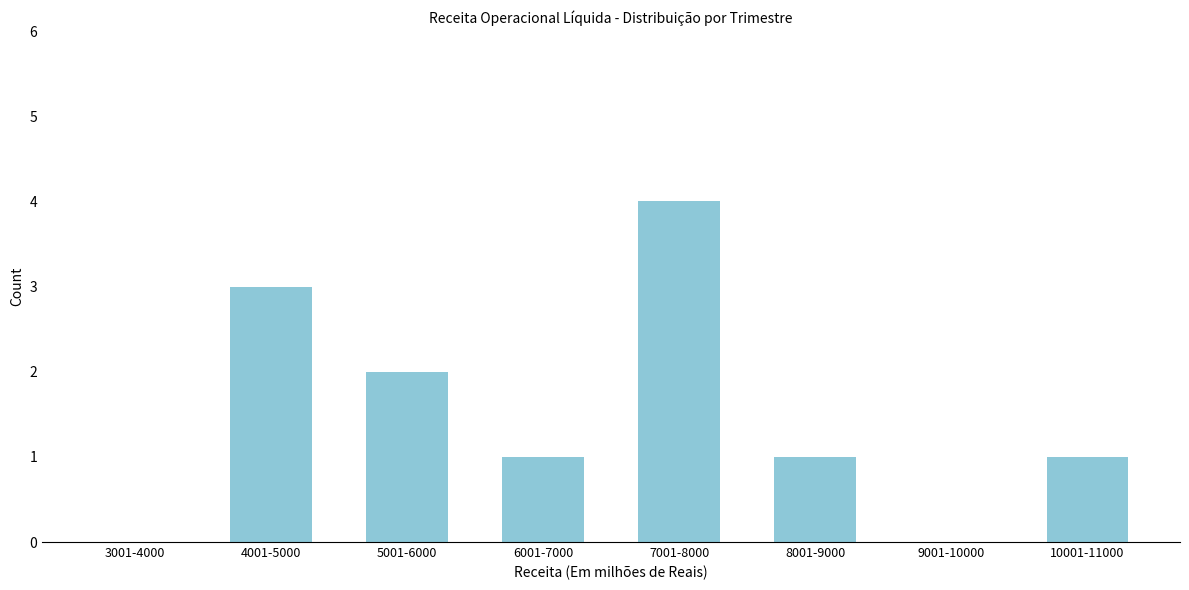

Reading left to right, list all the values displayed in this chart.

3001-4000=0	4001-5000=3	5001-6000=2	6001-7000=1	7001-8000=4	8001-9000=1	9001-10000=0	10001-11000=1